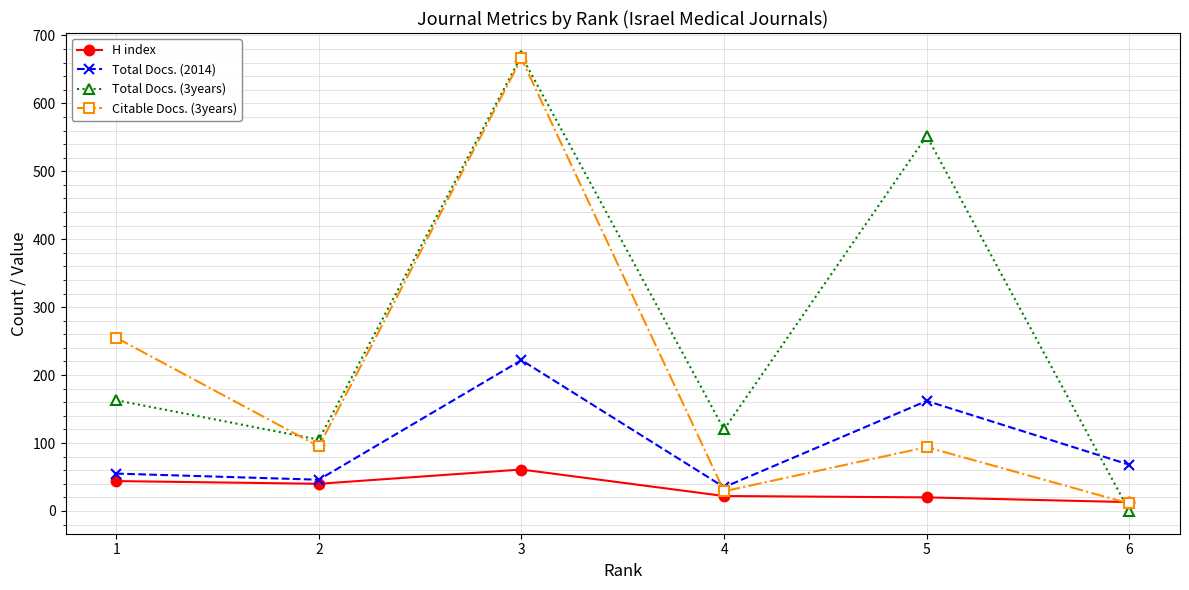

What value does the Total Docs. (2014) series have at 1, to the nearest 50?

50